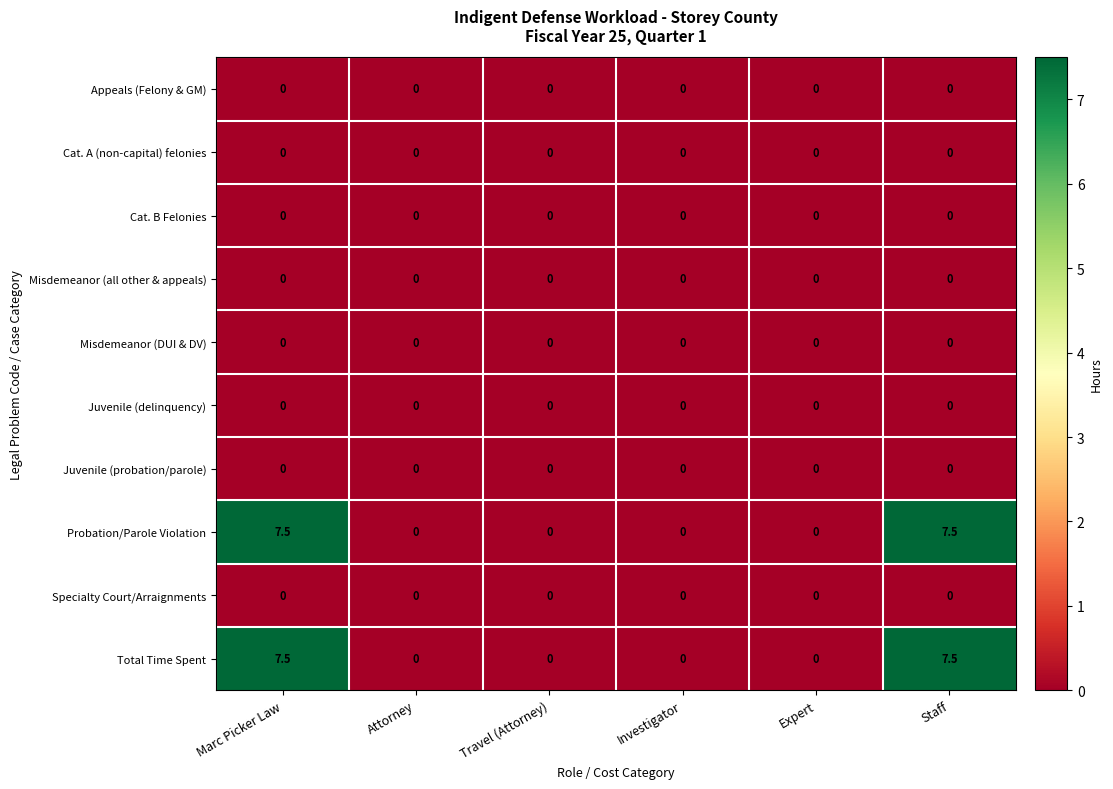

What is the difference between the Probation/Parole Violation values at Investigator and Staff?

7.5